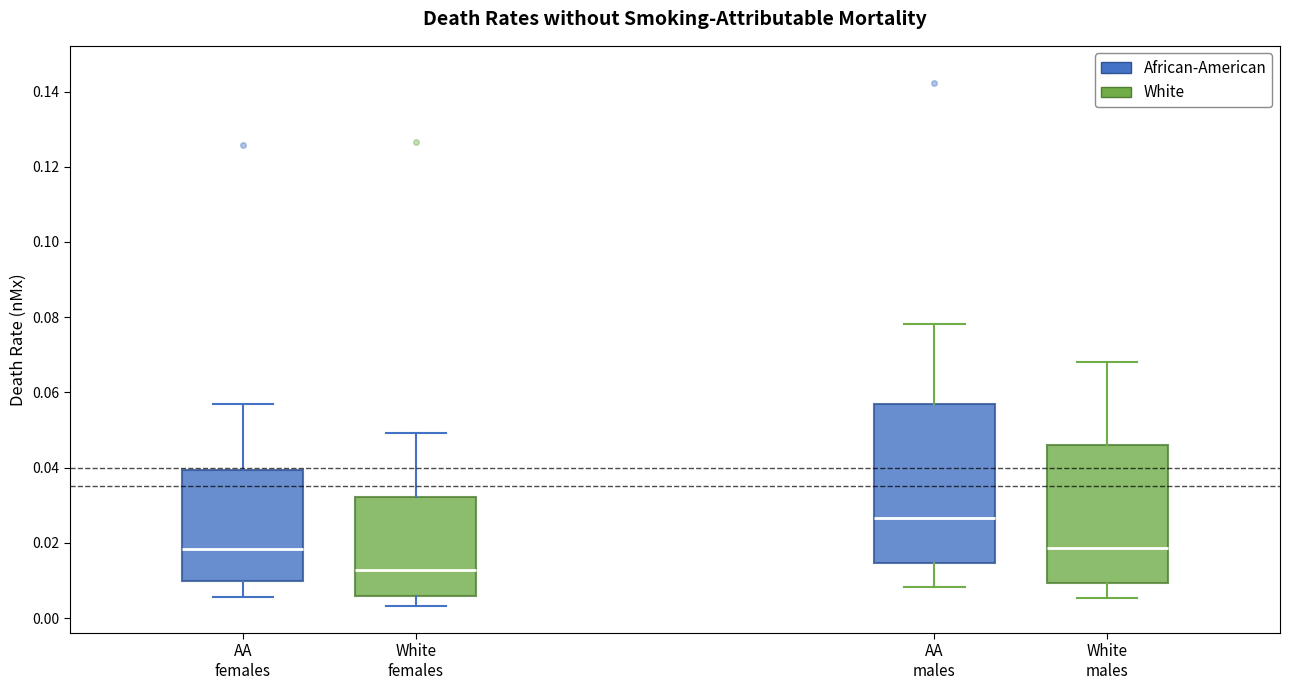

Reading left to right, transcribe this box plot: for each box, give where its median line is, the range the box spans, and where its two whiskers end, as read against the y-axis. The values are not printed on the chart, so give them approximately, as read against the axis.

AA females: median 0.018, box 0.010 to 0.040, whiskers 0.006 to 0.056
White females: median 0.012, box 0.006 to 0.032, whiskers 0.004 to 0.050
AA males: median 0.026, box 0.014 to 0.056, whiskers 0.008 to 0.078
White males: median 0.018, box 0.010 to 0.046, whiskers 0.006 to 0.068